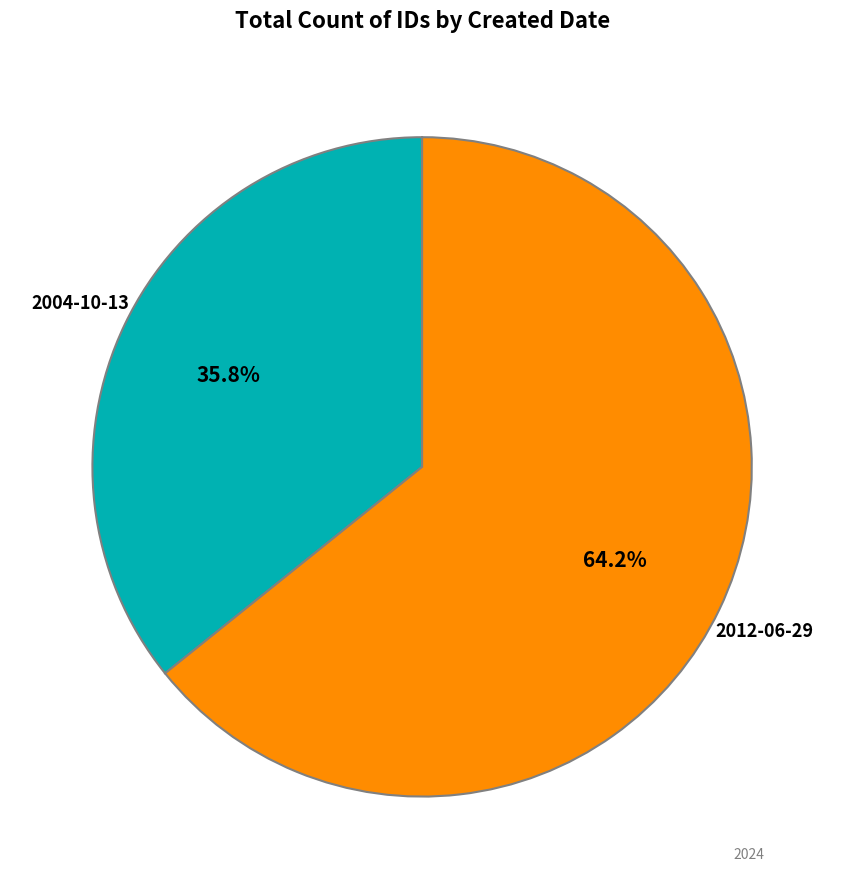

To the nearest percent, what is the average slice percentage?

50%